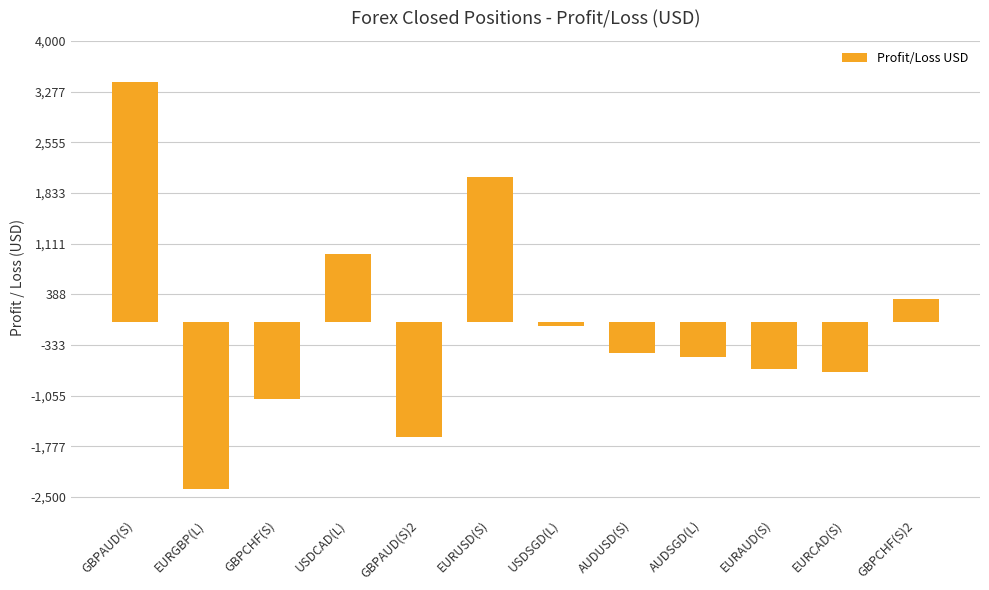

What is the difference between the maximum and minimum values?

5802.5